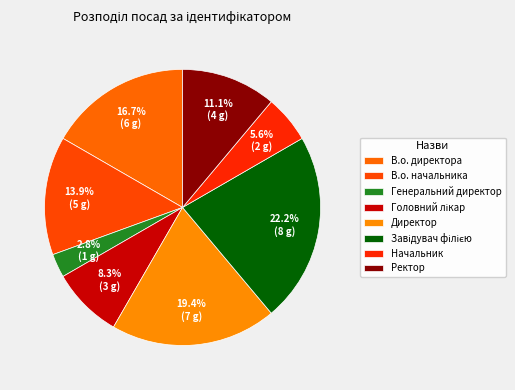

To the nearest percent, what is the difference between the largest and smallest slice percentages?

19%